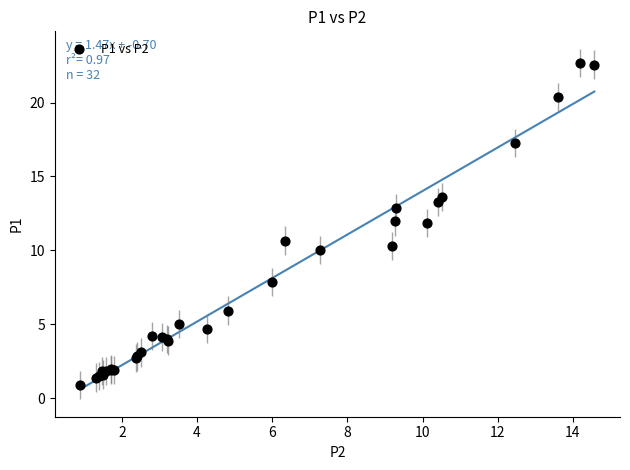

What Y value in the scatter plot is closest to 11?

10.7